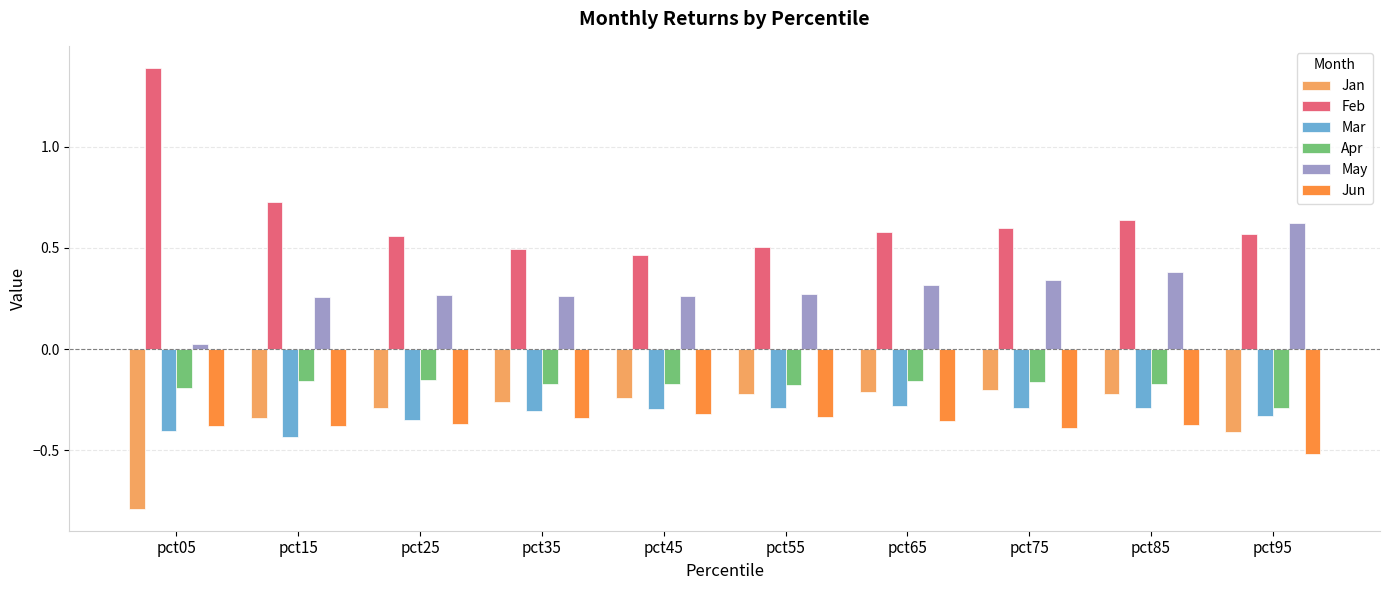

Which category has the highest value across all series?

pct05